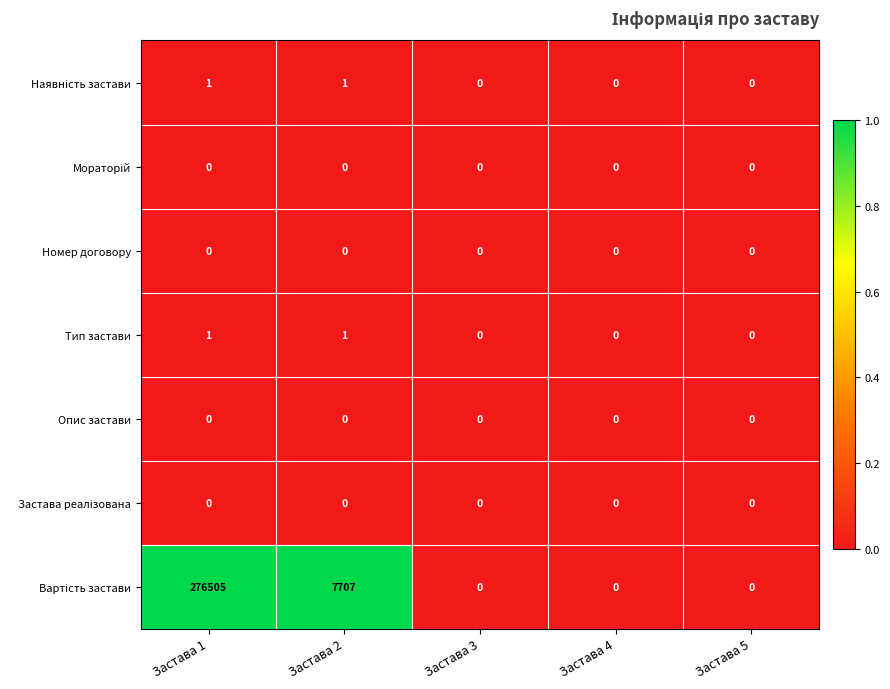

Is it true that Тип застави equals 2 at Застава 2?

False